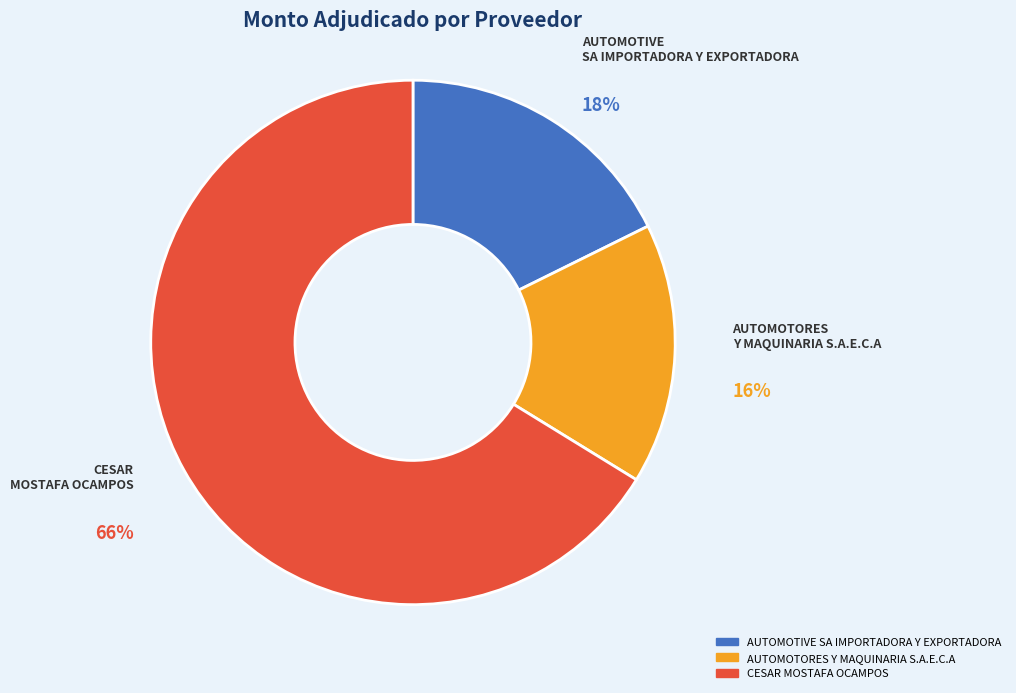

Does CESAR MOSTAFA OCAMPOS represent more than half of the total?

Yes